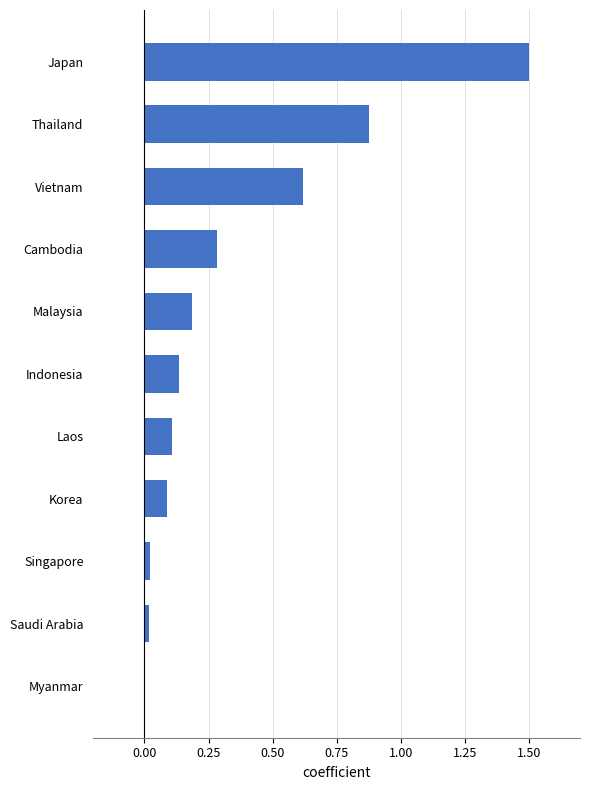

What is the greatest value displayed?

1.5